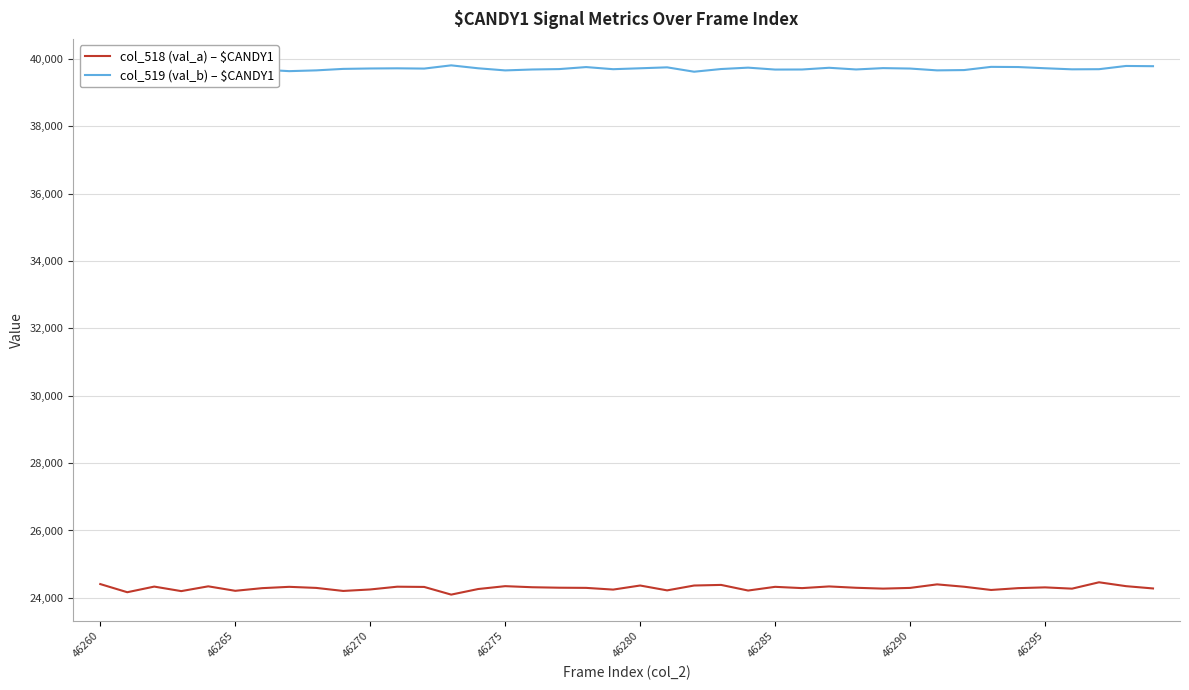

True or false: col_519 (val_b) – $CANDY1 has more than 2 interior local peaks.

True